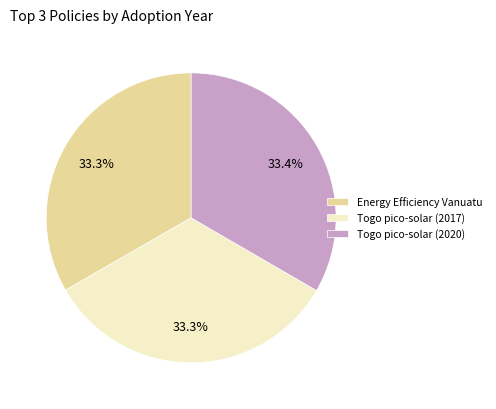

What percentage is NOT represented by Energy Efficiency Vanuatu?

66.7%